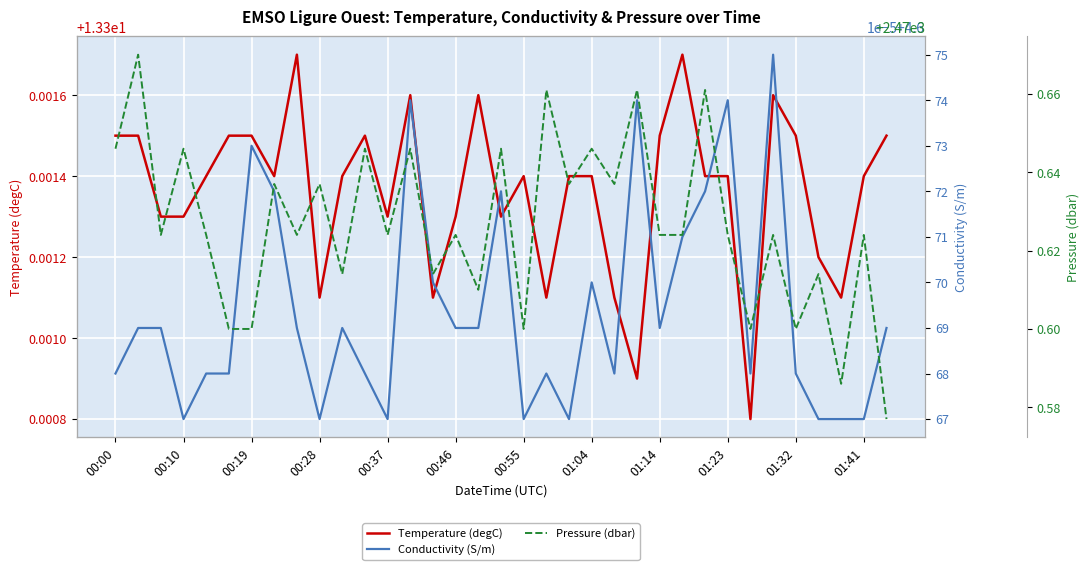

How many lines are shown in the chart?

3